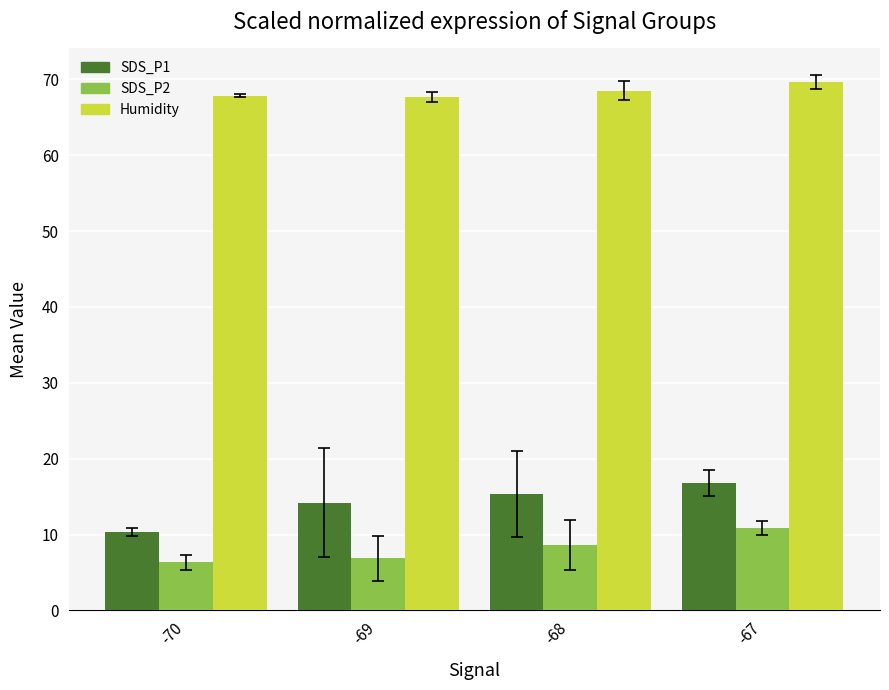

Rank the series at -70 from lowest to highest value.

SDS_P2, SDS_P1, Humidity